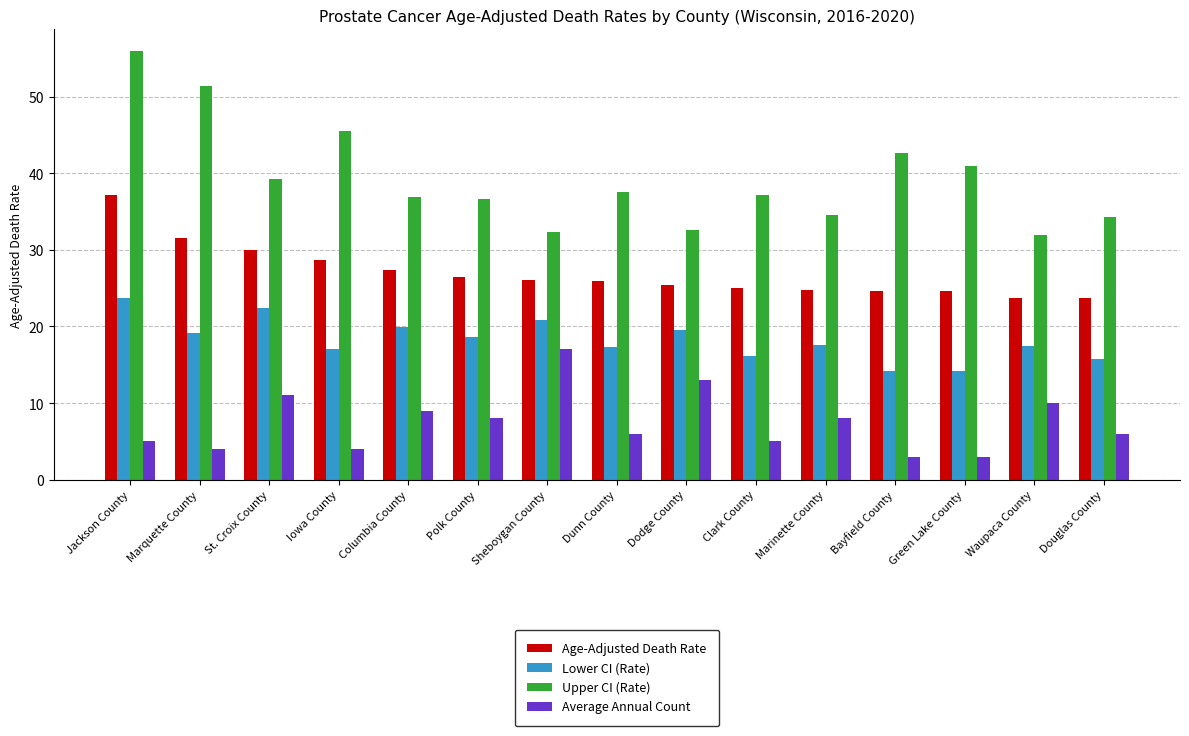

True or false: Lower CI (Rate) has a value of 5.4 at Green Lake County.

False